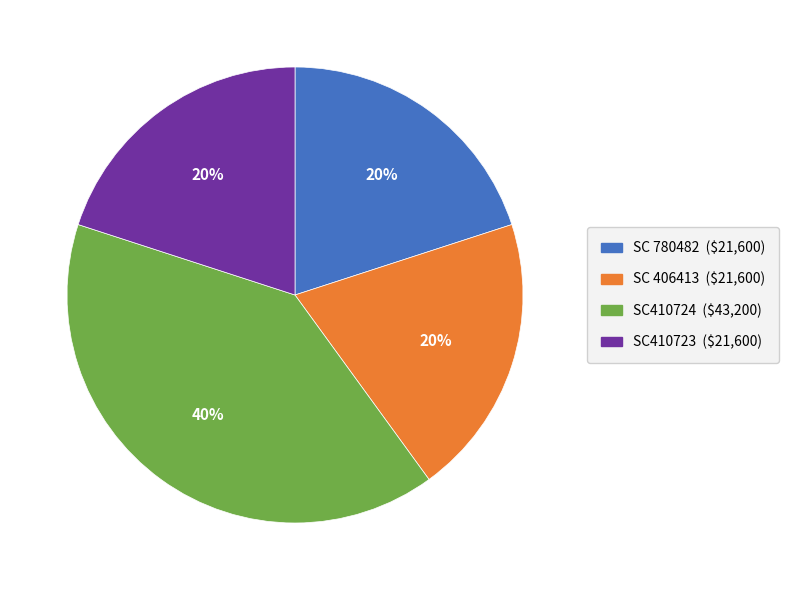

To the nearest percent, what is the difference between the SC410723 and SC410724 slice percentages?

20%